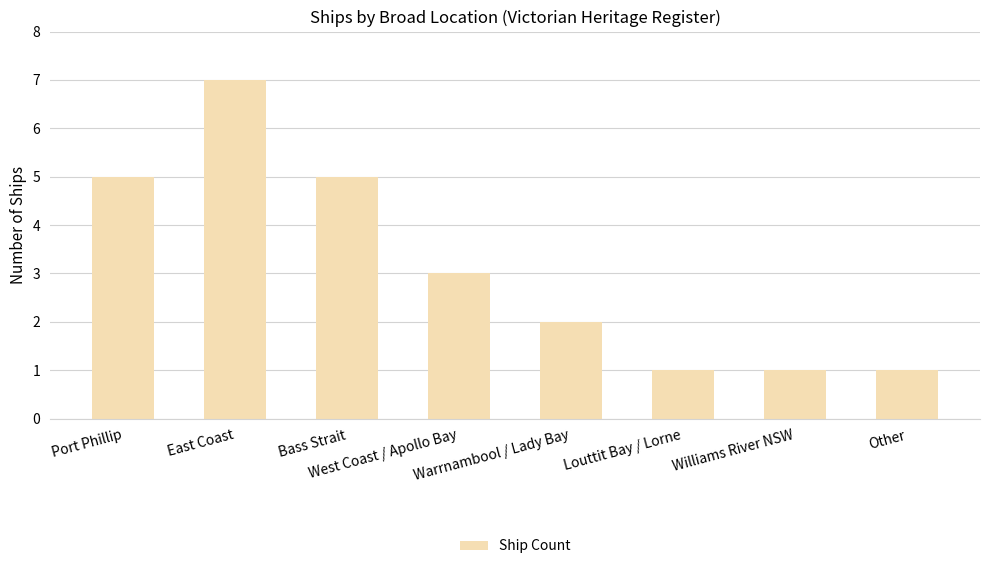

What is the label of the 5th bar from the right?

West Coast / Apollo Bay